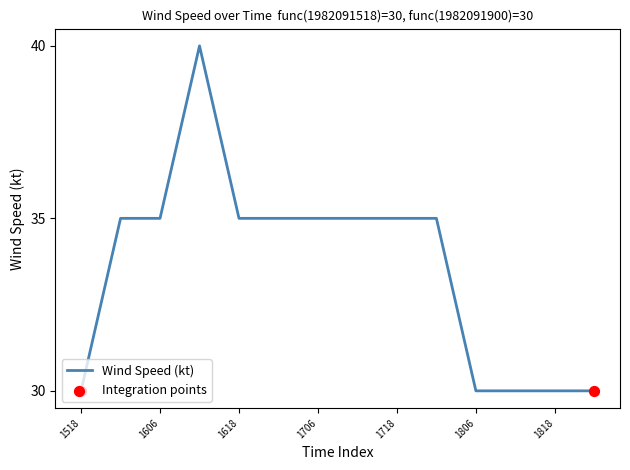

What is the smallest value displayed?

30